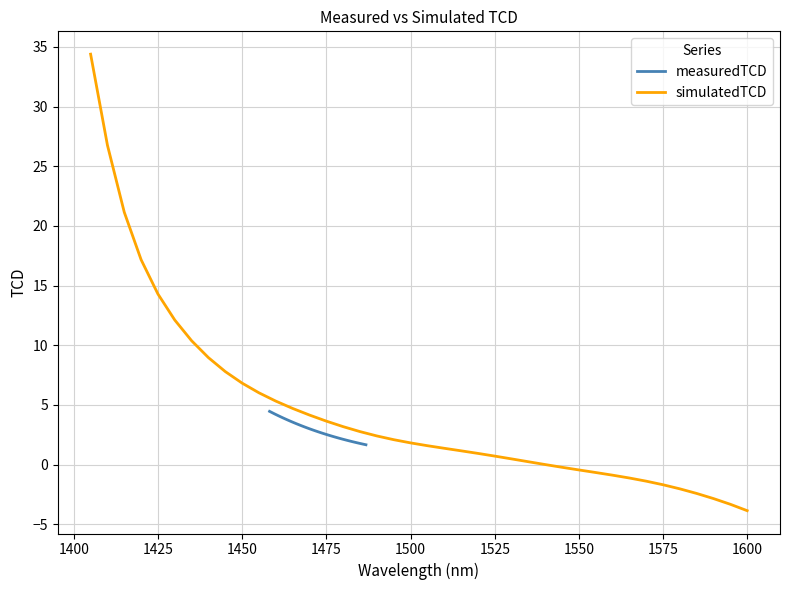

Rank the series by their maximum value, from lowest to highest.

measuredTCD, simulatedTCD